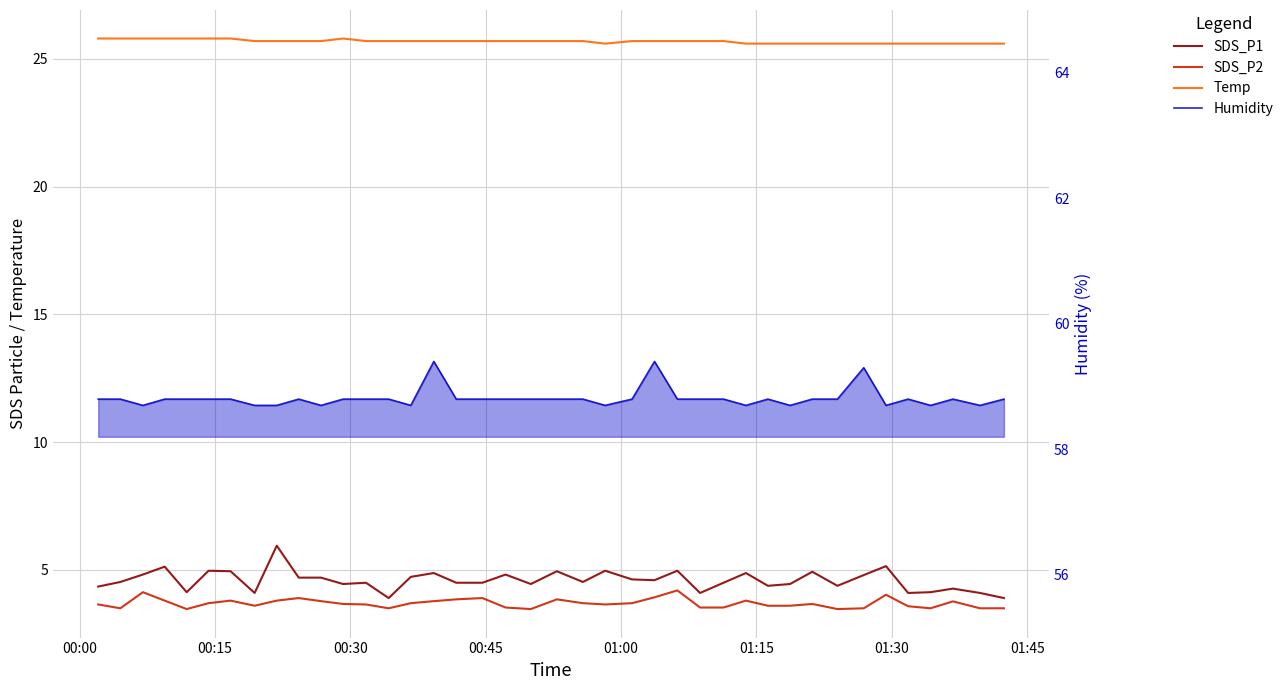

In SDS_P1, how many points are lower than both neighbors (excluding endpoints)?

11